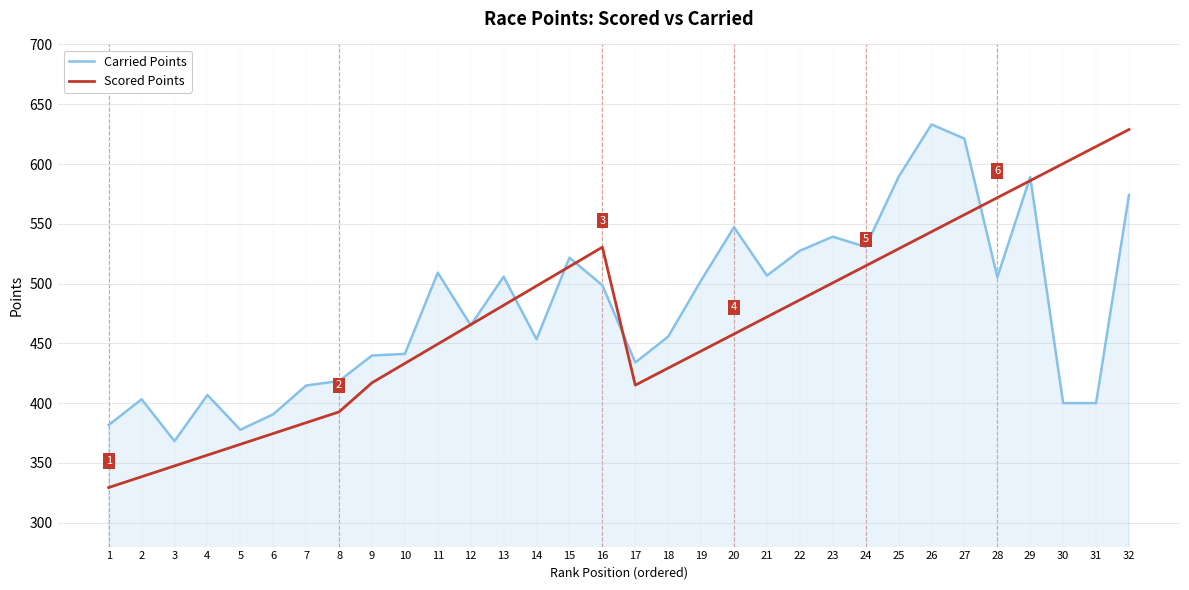

True or false: Scored Points has a value of 293.6 at 19.

False